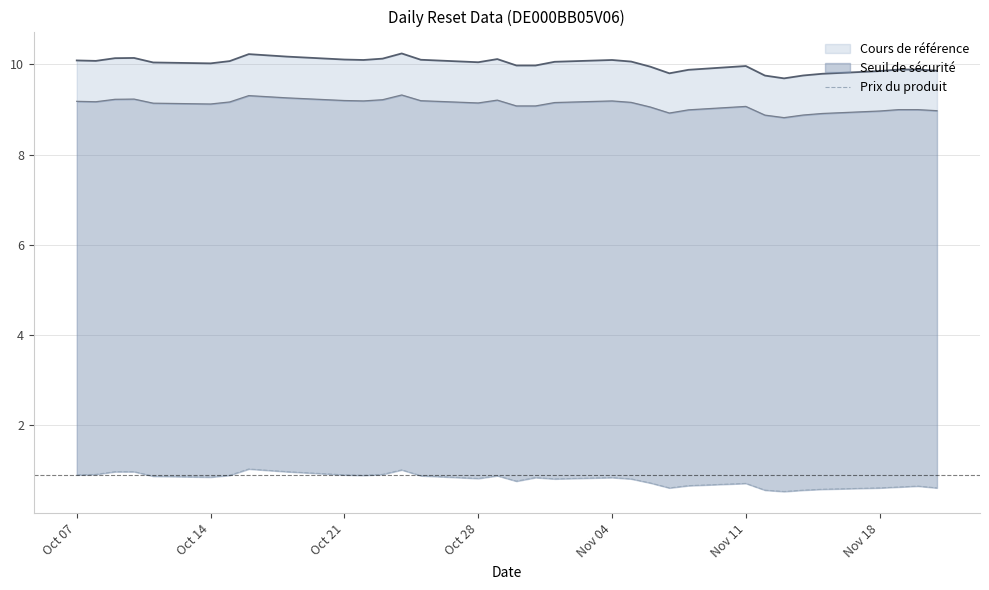

What is the difference between the maximum and minimum values?

0.5